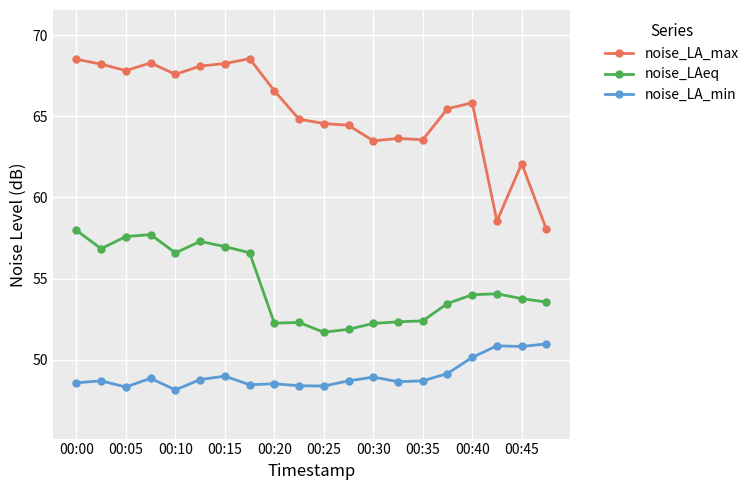

List the series in order of their peak value, lowest first.

noise_LA_min, noise_LAeq, noise_LA_max